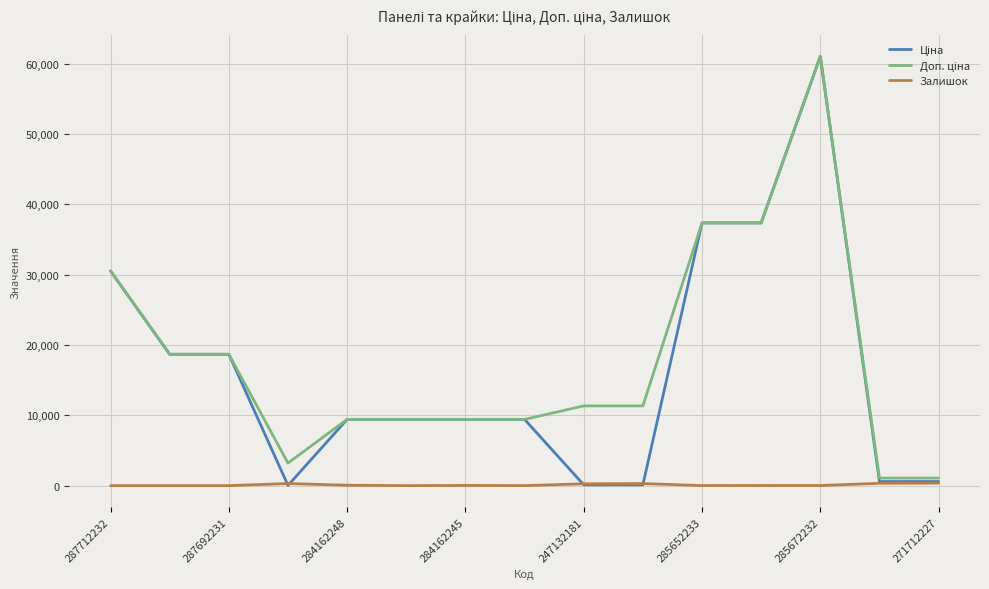

Is this an area chart (filled region under the line)?

No